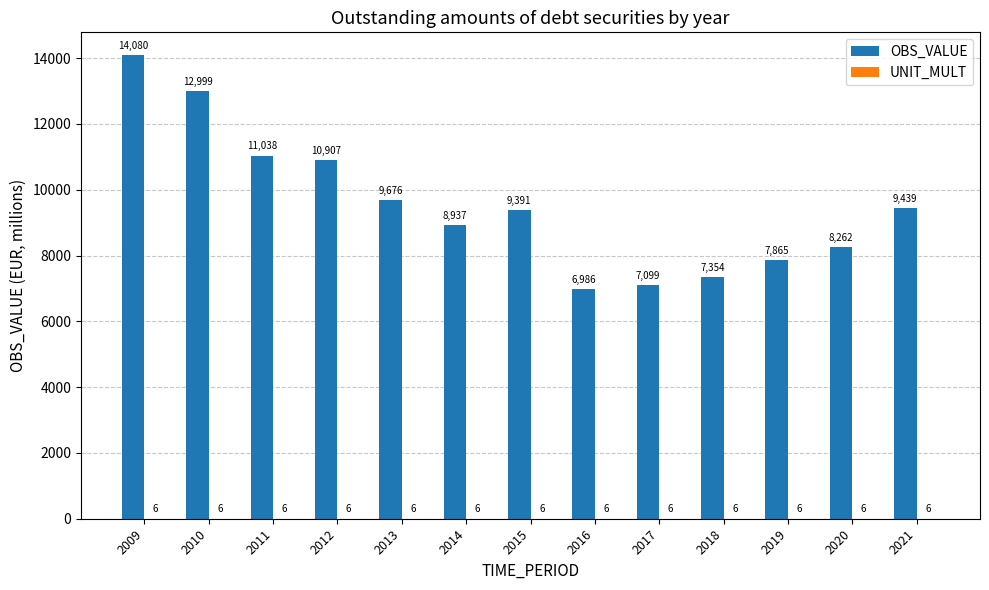

Is it true that OBS_VALUE equals 5711.9 at 2012?

False